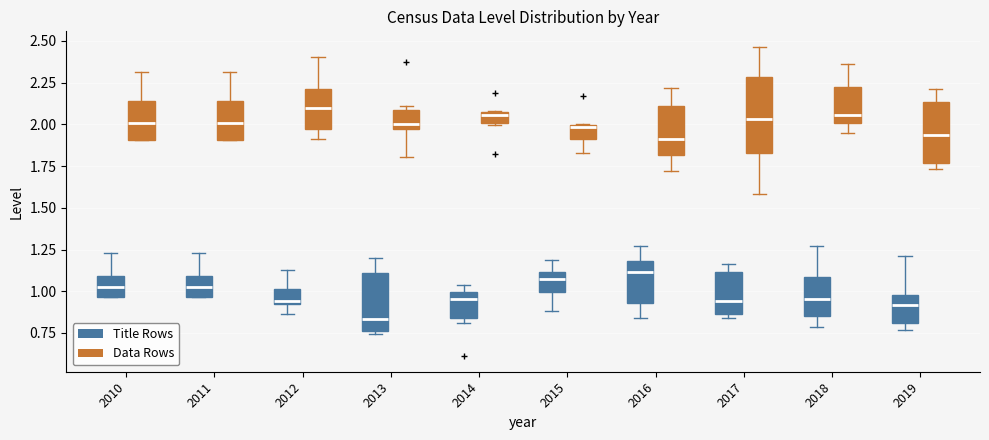

Comparing the boxes themselves (not the whiskers), which one is the tallest?

2017 (Data Rows)